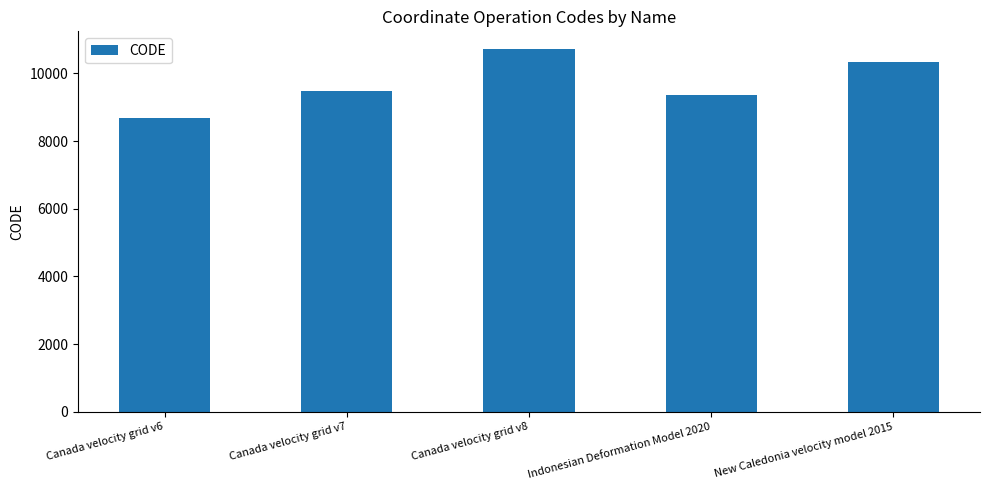

What is the minimum value shown in the chart?

8676